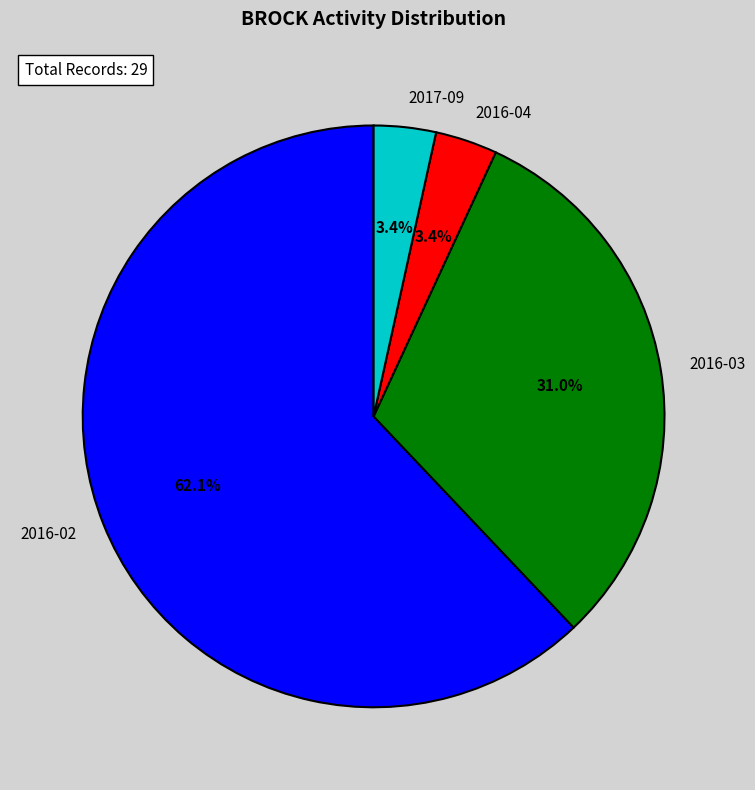

Between 2017-09 and 2016-03, which is larger?

2016-03